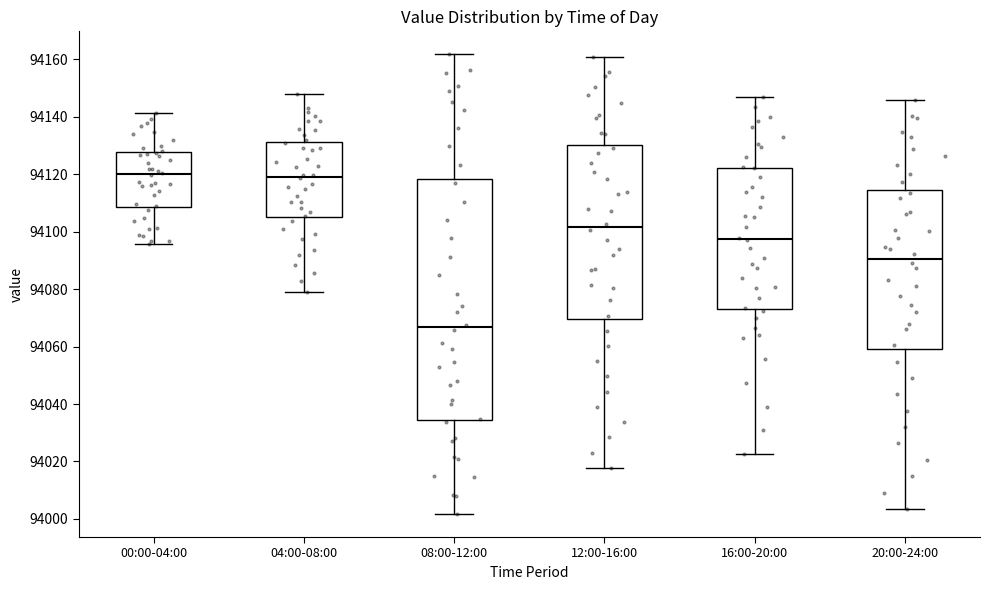

Comparing the boxes themselves (not the whiskers), which one is the tallest?

08:00-12:00